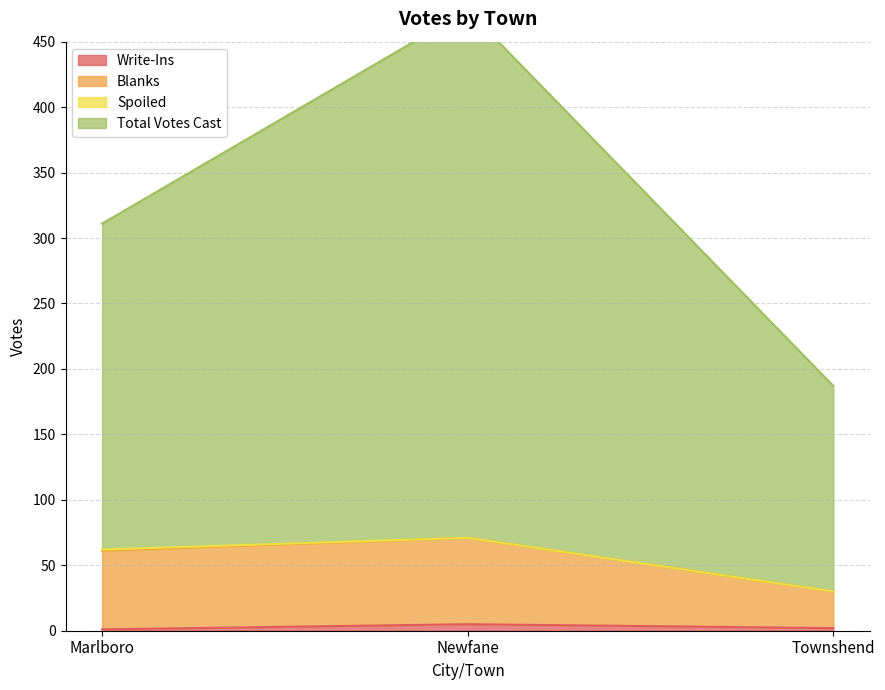

What is the difference between the Total Votes Cast values at Newfane and Marlboro?

163